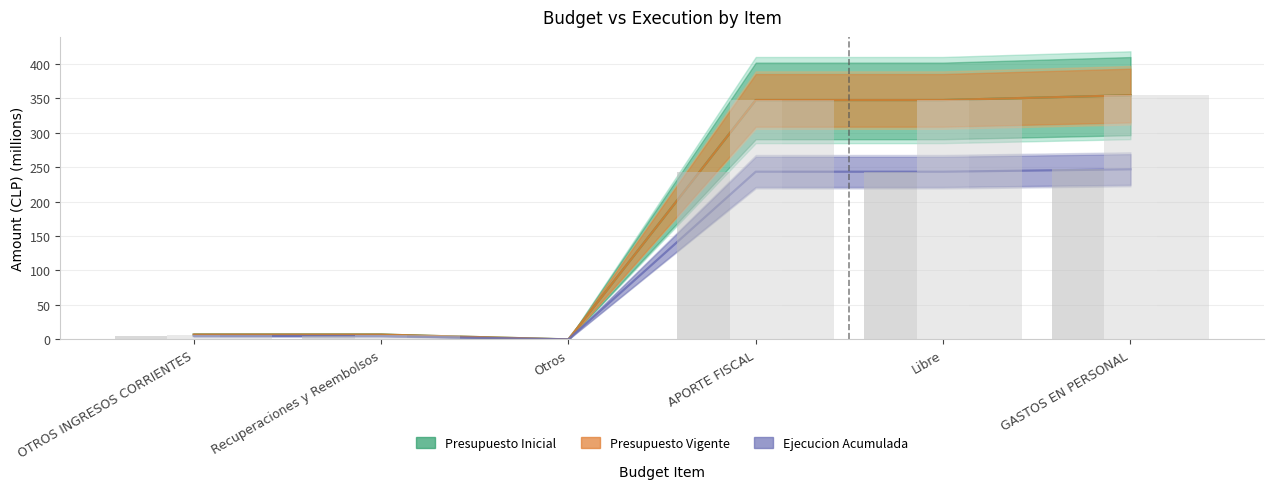

Reading right to left, extract all data points from this chart.

Presupuesto Inicial: GASTOS EN PERSONAL=354.2	Libre=347.2	APORTE FISCAL=347.2	Otros=0.0	Recuperaciones y Reembolsos=7.0	OTROS INGRESOS CORRIENTES=7.0
Presupuesto Vigente: GASTOS EN PERSONAL=354.2	Libre=347.2	APORTE FISCAL=347.2	Otros=0.0	Recuperaciones y Reembolsos=7.0	OTROS INGRESOS CORRIENTES=7.0
Ejecucion Acumulada al AGOSTO: GASTOS EN PERSONAL=246.8	Libre=243.3	APORTE FISCAL=243.3	Otros=0.0	Recuperaciones y Reembolsos=4.9	OTROS INGRESOS CORRIENTES=4.9